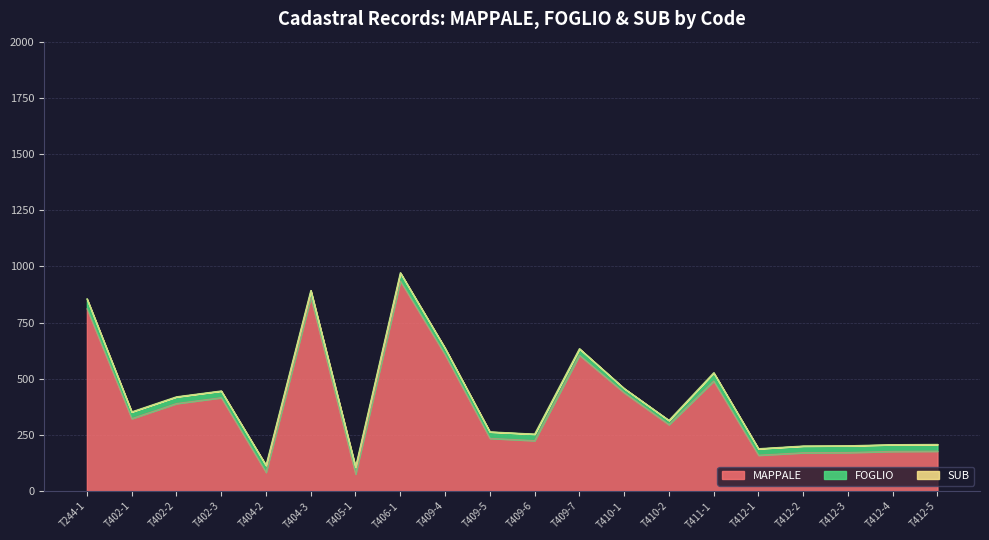

What is the value of the FOGLIO point at the 17th from the left?

30